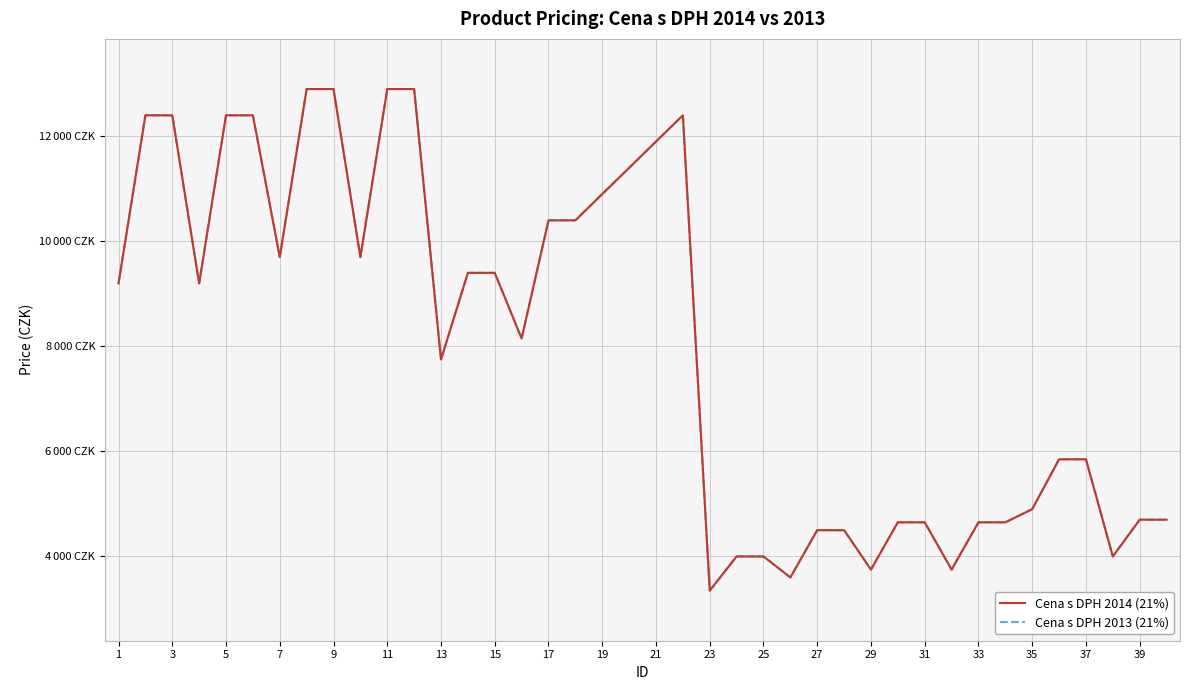

True or false: Cena s DPH 2014 (21%) has more than 1 points higher than both neighbors.

False